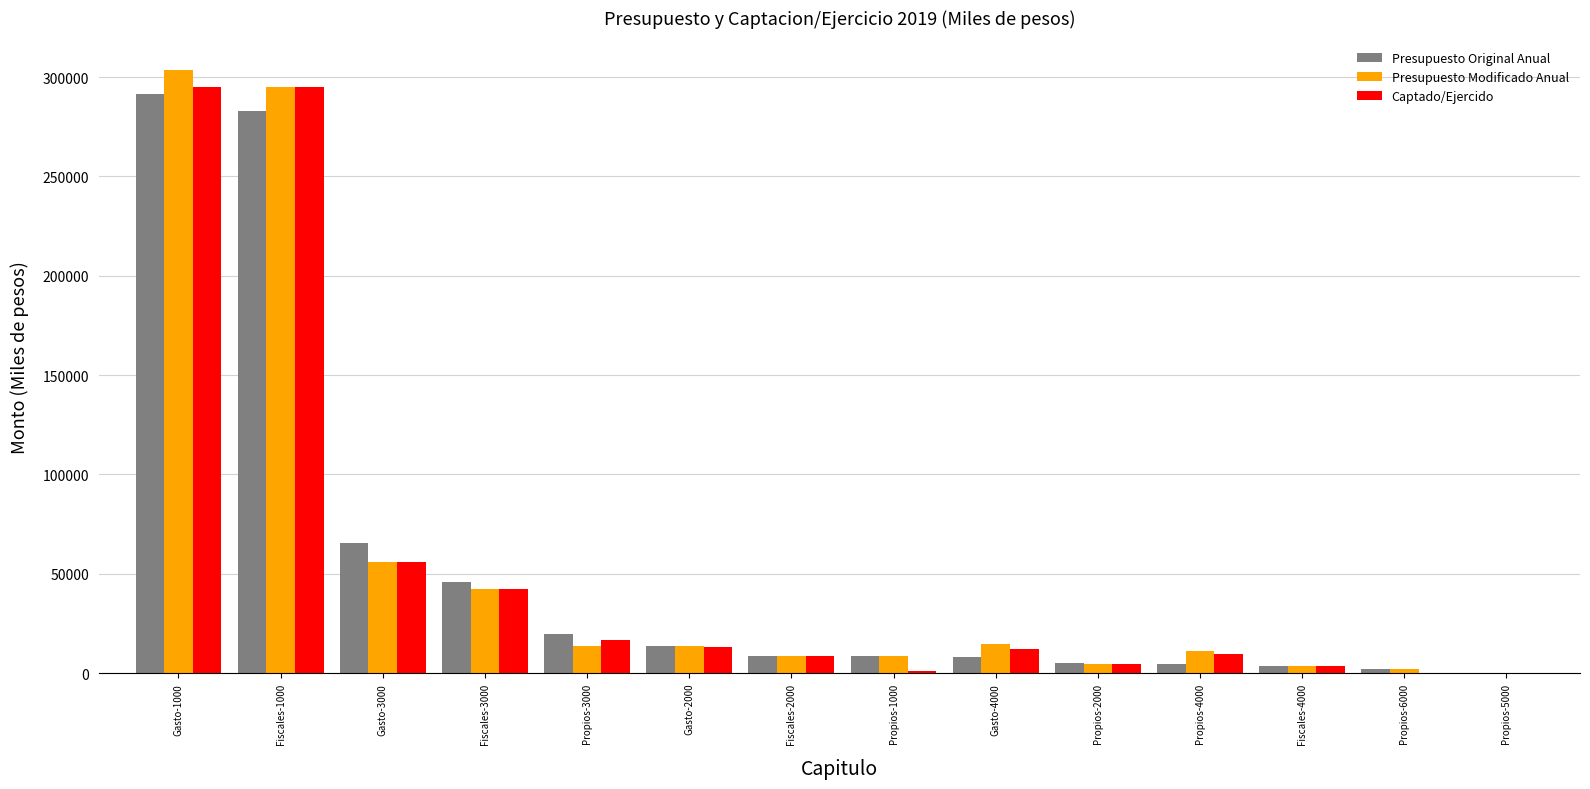

The Presupuesto Original Anual series shows 8553.6 at Propios-1000. True or false?

True